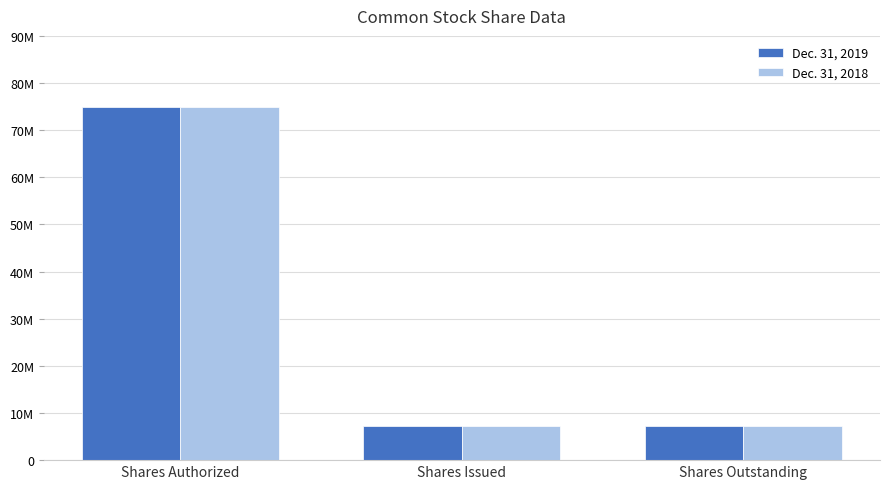

What are all the series names shown in the legend?

Dec. 31, 2019, Dec. 31, 2018